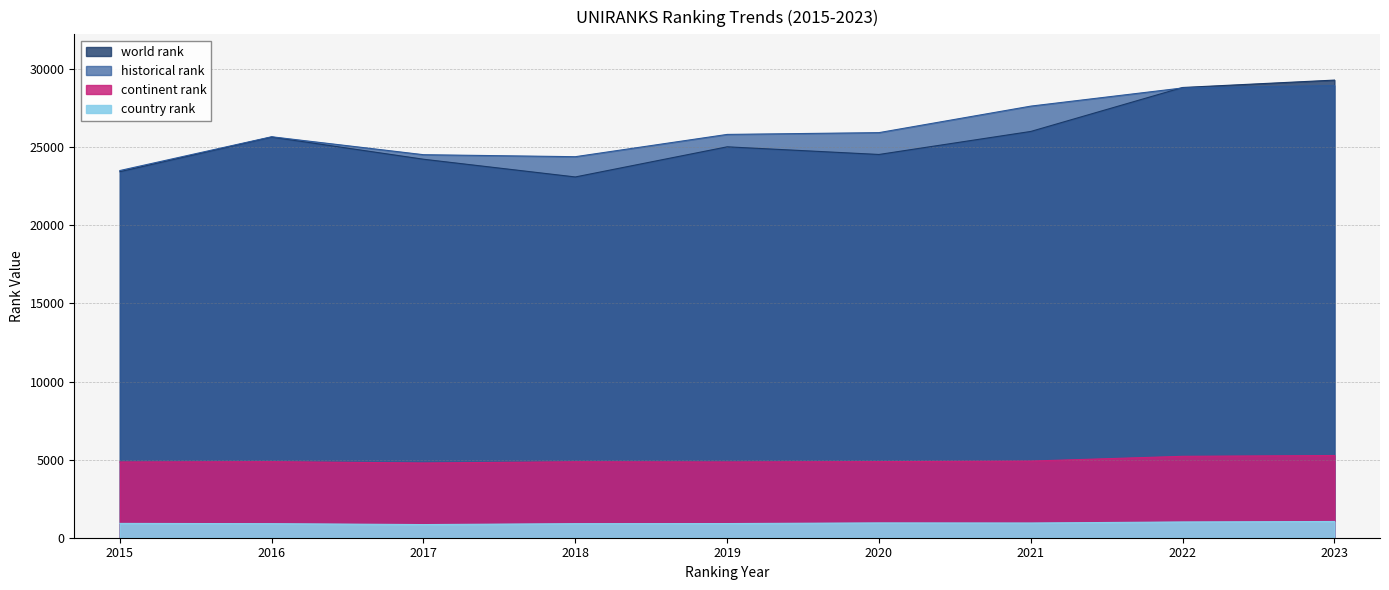

Rank the series by their maximum value, from lowest to highest.

country rank, continent rank, historical rank, world rank